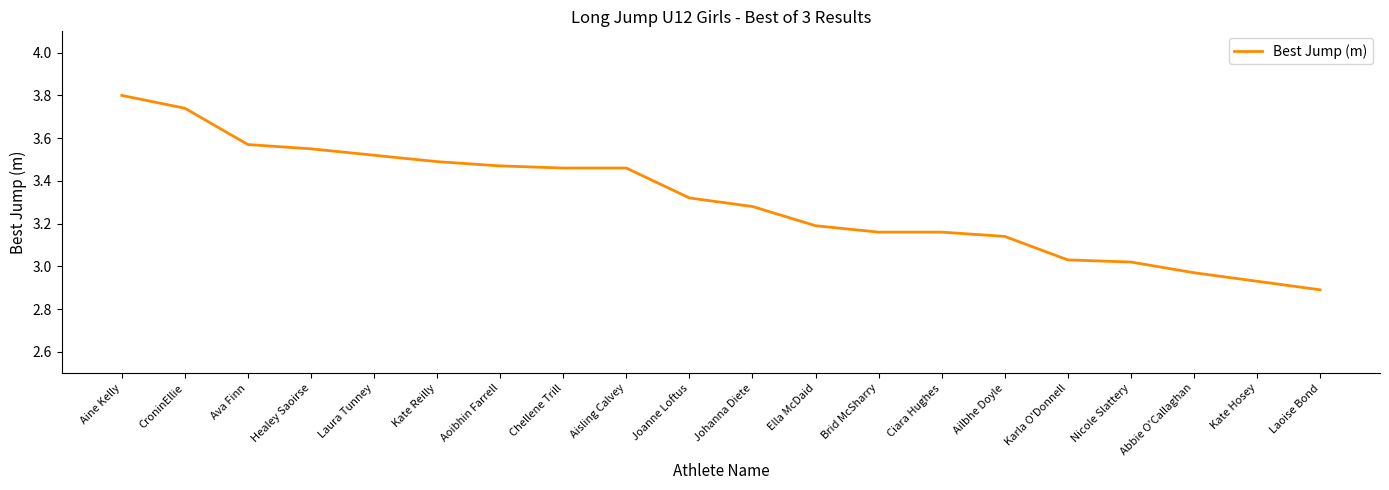

Between Ailbhe Doyle and Ella McDaid, which is larger?

Ella McDaid